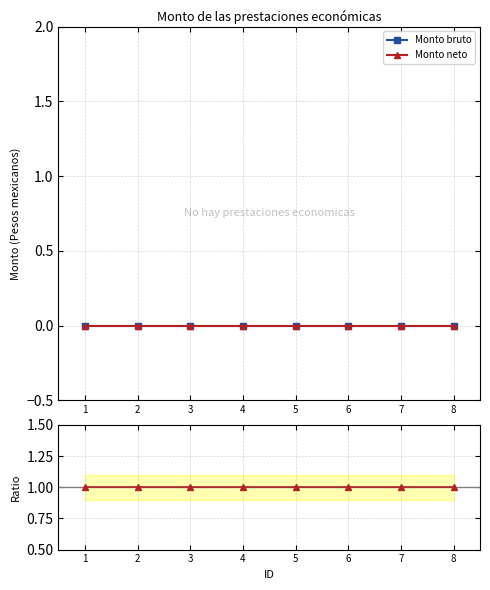

Reading left to right, list all the values displayed in this chart.

Monto bruto: 1=0	2=0	3=0	4=0	5=0	6=0	7=0	8=0
Monto neto: 1=0	2=0	3=0	4=0	5=0	6=0	7=0	8=0
Ratio neto/bruto: 1=1	2=1	3=1	4=1	5=1	6=1	7=1	8=1